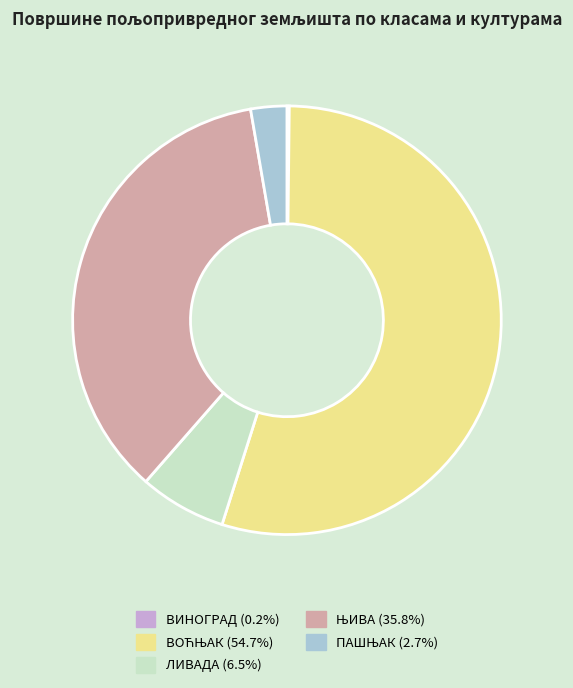

Is there any slice that represents more than half of the pie?

Yes